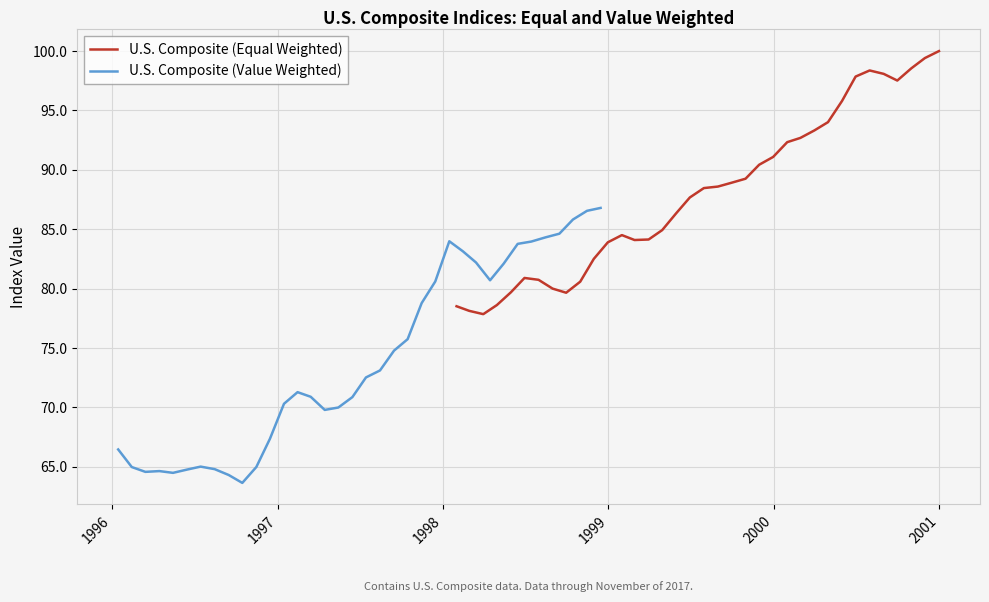

What is the lowest value of the U.S. Composite (Equal Weighted) series?

77.8